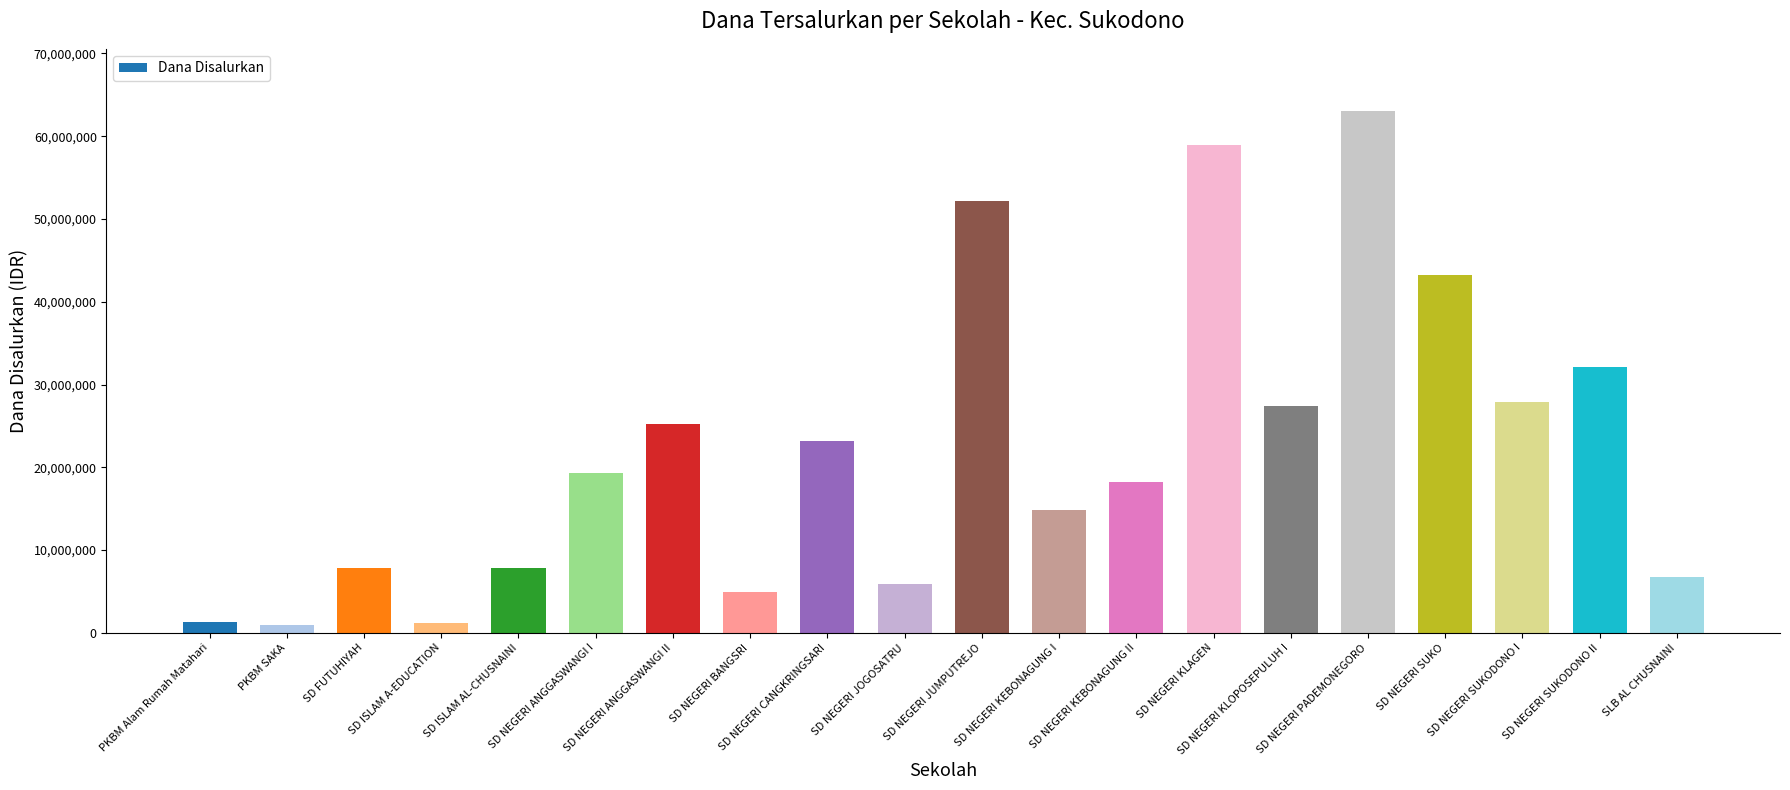

Approximately how many times larger is the value at SD NEGERI PADEMONEGORO compared to SD NEGERI KEBONAGUNG II?

3.5